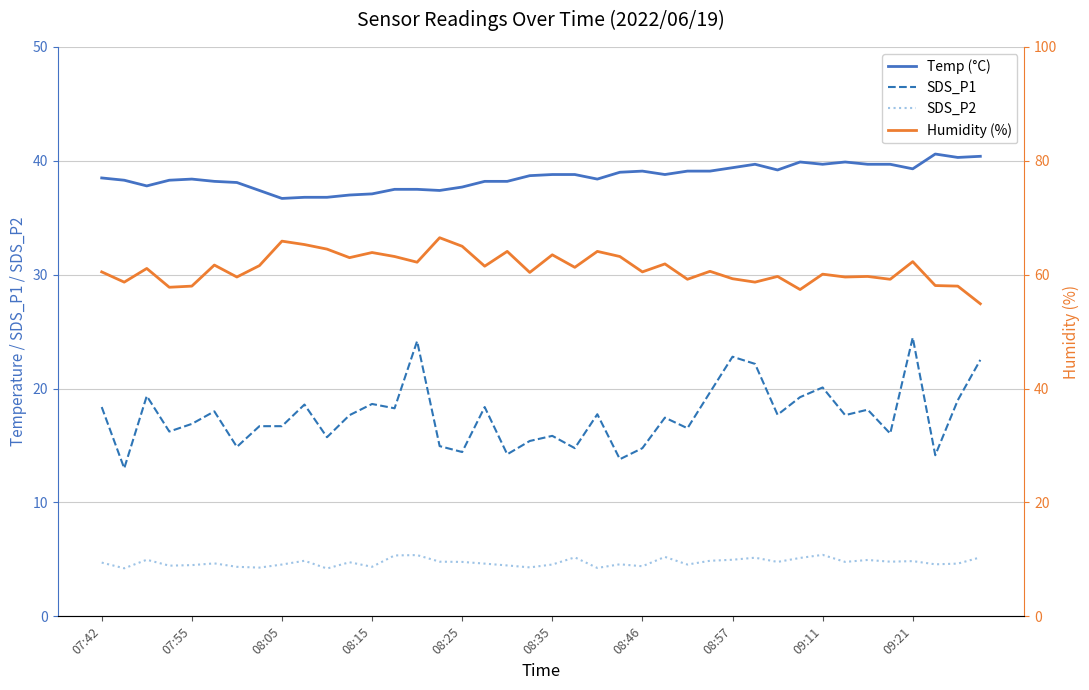

True or false: SDS_P2 and Temp (°C) cross at least once.

False